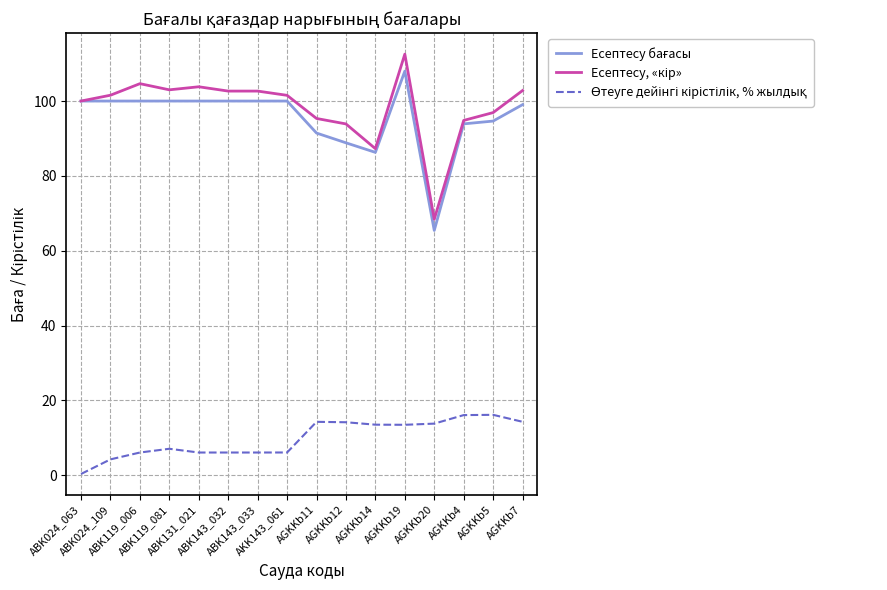

How many categories are shown in the chart?

16